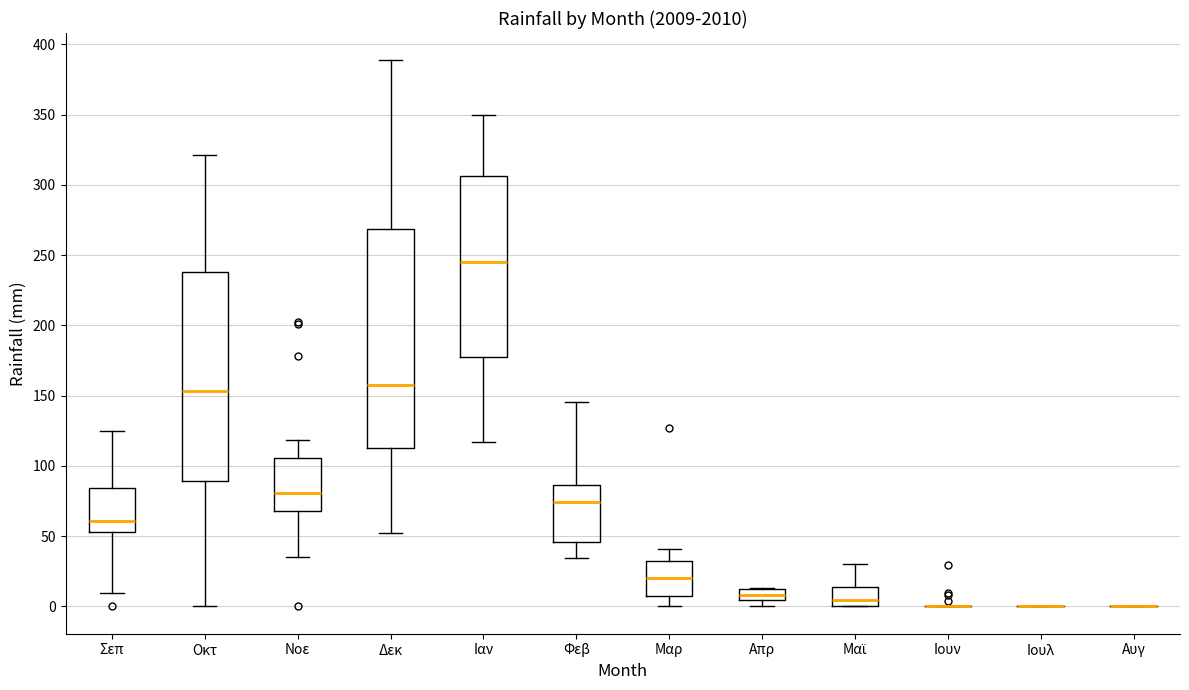

Reading left to right, transcribe this box plot: for each box, give where its median line is, the range the box spans, and where its two whiskers end, as read against the y-axis. The values are not printed on the chart, so give them approximately, as read against the axis.

Σεπ: median 60, box 55 to 85, whiskers 10 to 125
Οκτ: median 155, box 90 to 240, whiskers 0 to 320
Νοε: median 80, box 70 to 105, whiskers 35 to 120
Δεκ: median 160, box 115 to 270, whiskers 50 to 390
Ιαν: median 245, box 180 to 305, whiskers 115 to 350
Φεβ: median 75, box 45 to 85, whiskers 35 to 145
Μαρ: median 20, box 10 to 30, whiskers 0 to 40
Απρ: median 10 (inside the box), box 5 to 10, whiskers 0 to 15
Μαϊ: median 5, box 0 to 15, whiskers 0 to 30
Ιουν: box collapsed to a line at 0, whiskers 0 to 0
Ιουλ: box collapsed to a line at 0, whiskers 0 to 0
Αυγ: box collapsed to a line at 0, whiskers 0 to 0